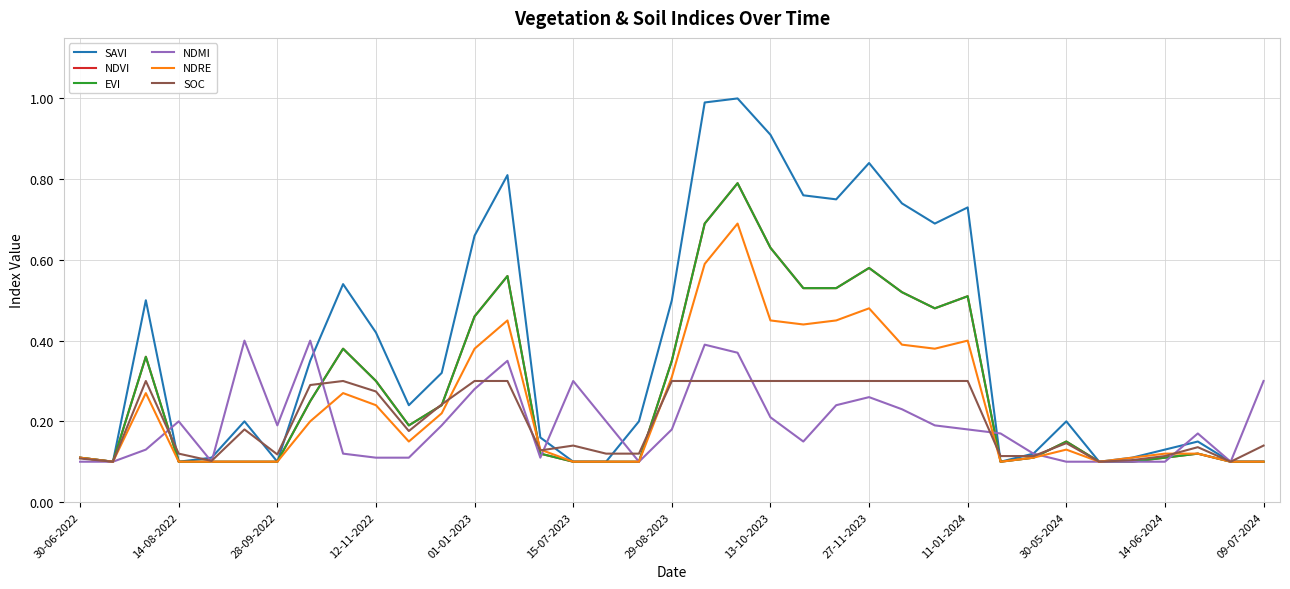

True or false: SAVI and EVI cross at least once.

False